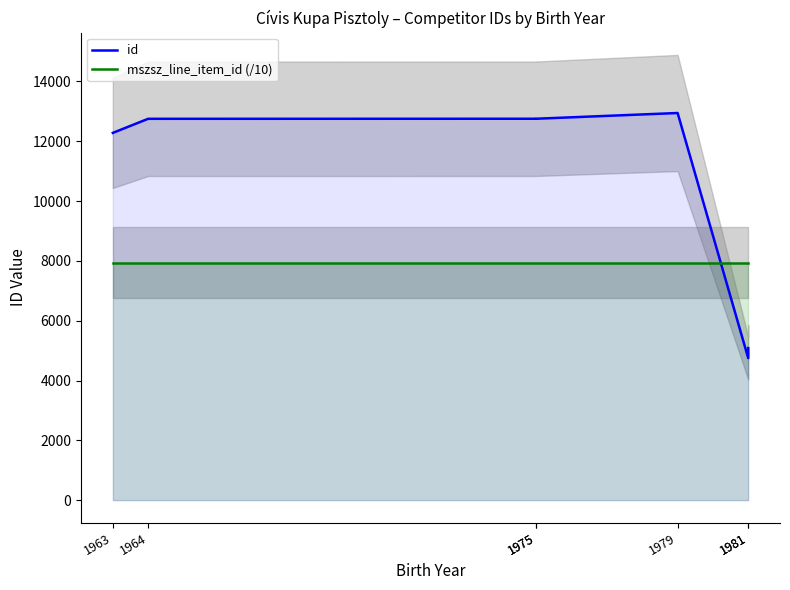

Which category has the highest value in the id series?

1979